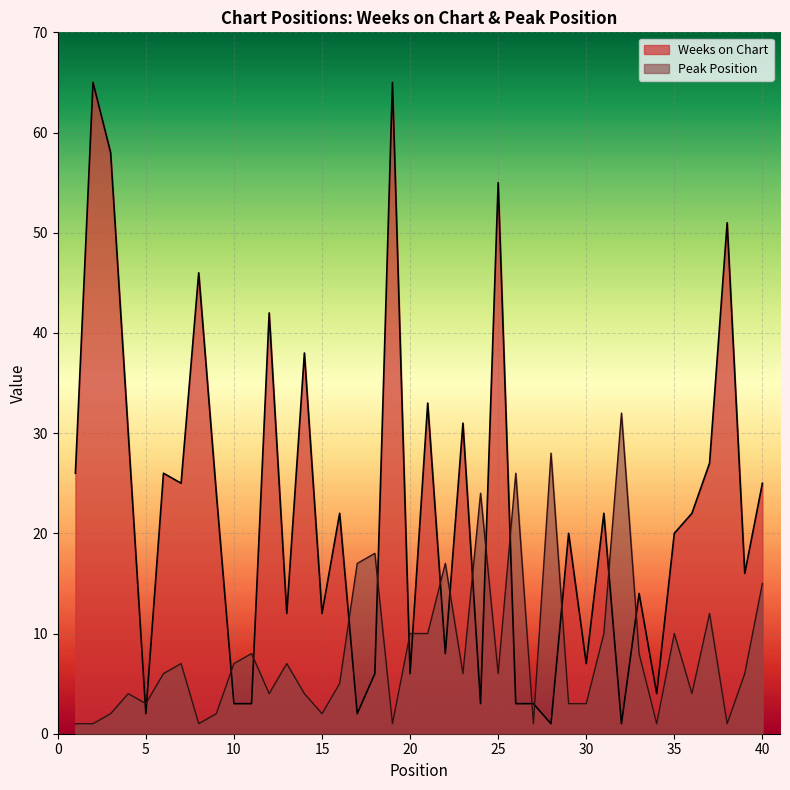

Where is Peak Position nearest to the value 16?

17